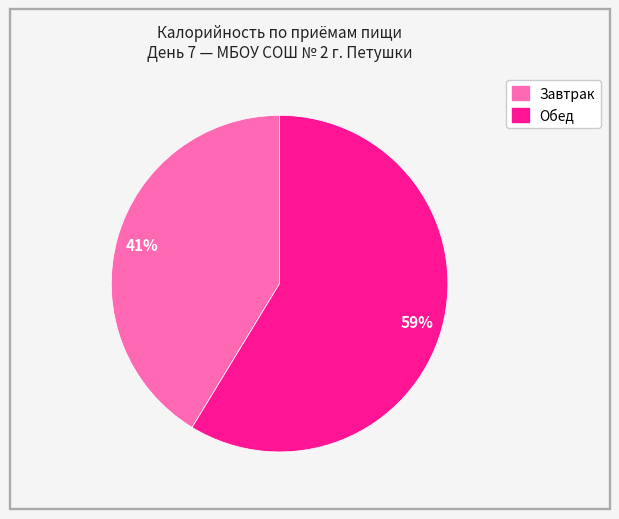

Approximately how many times larger is the value at Завтрак compared to Обед?

0.7